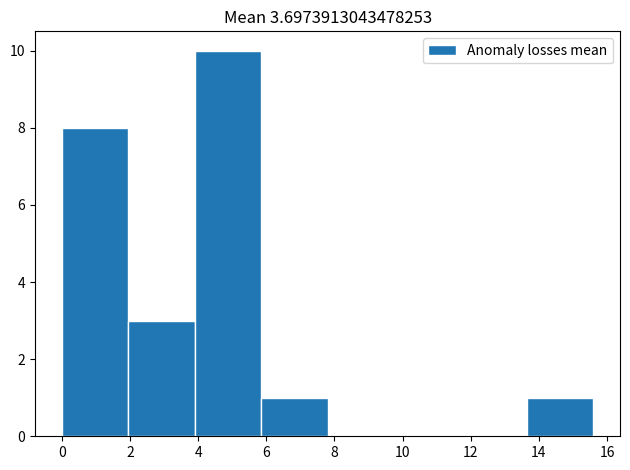

Reading left to right, list every bar in this chart as the range it spans on the x-axis followed by its height. Neither the bar edges nor the heights are printed on the chart, so give them approximately, as read against the axes.

0.00 to 1.95: 8
1.95 to 3.90: 3
3.90 to 5.85: 10
5.85 to 7.80: 1
7.80 to 9.75: 0
9.75 to 11.70: 0
11.70 to 13.65: 0
13.65 to 15.60: 1